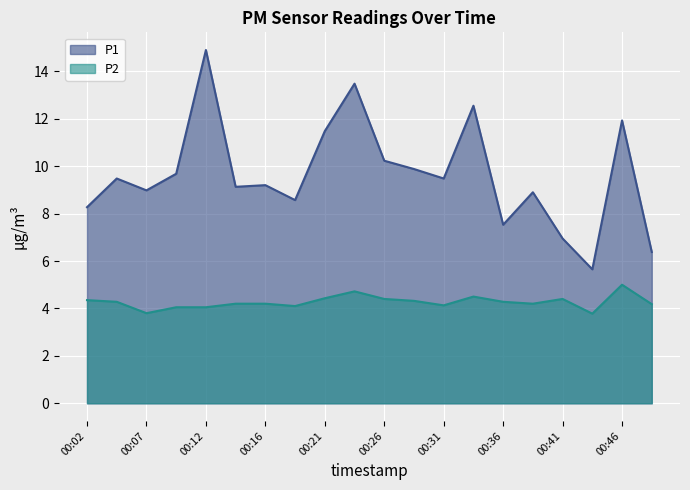

Does the chart display data point markers on the line(s)?

No